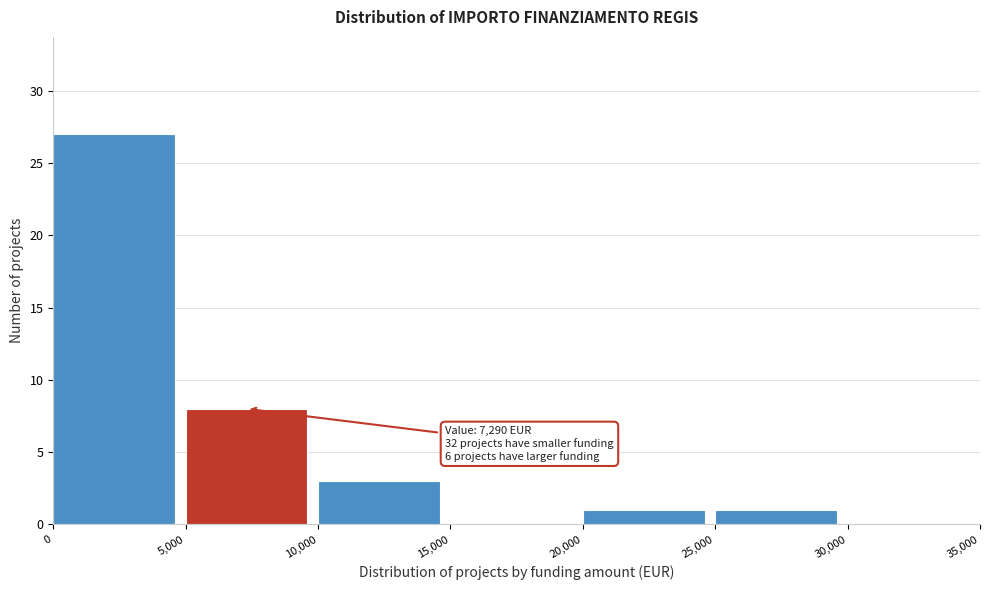

Over which range of the x-axis is the bar tallest?

0 to 5,000